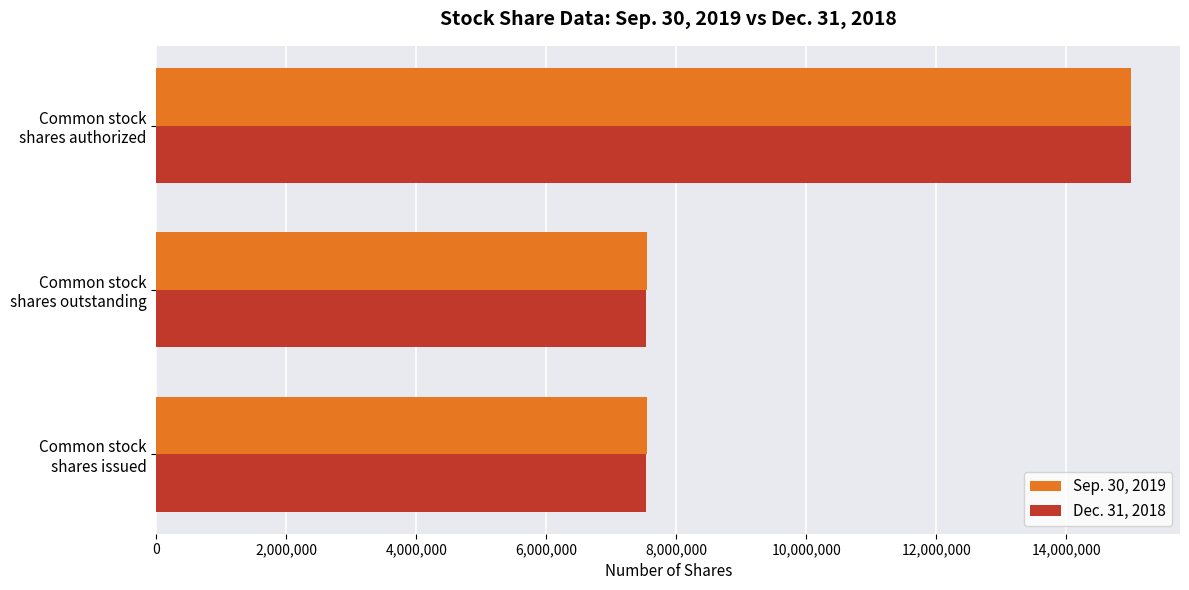

Which series has the largest range (max minus min)?

Dec. 31, 2018